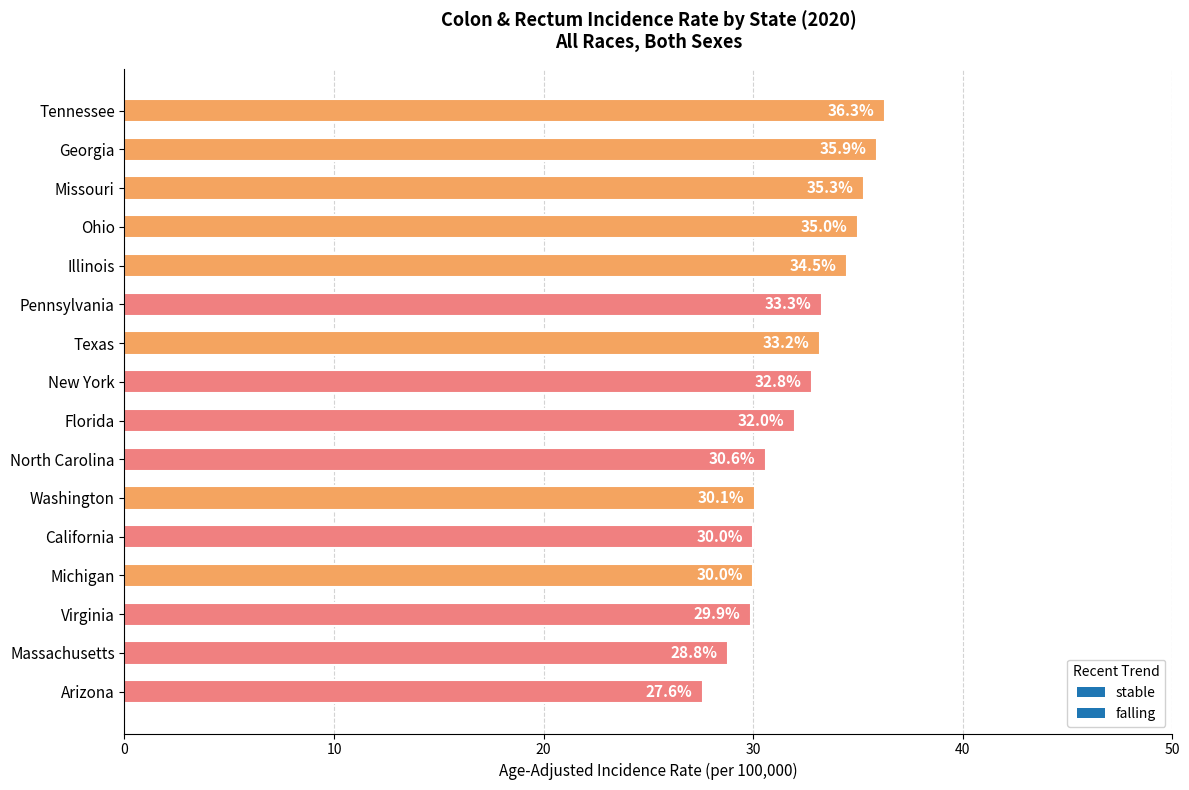

What is the difference between the maximum and second lowest values?

7.5